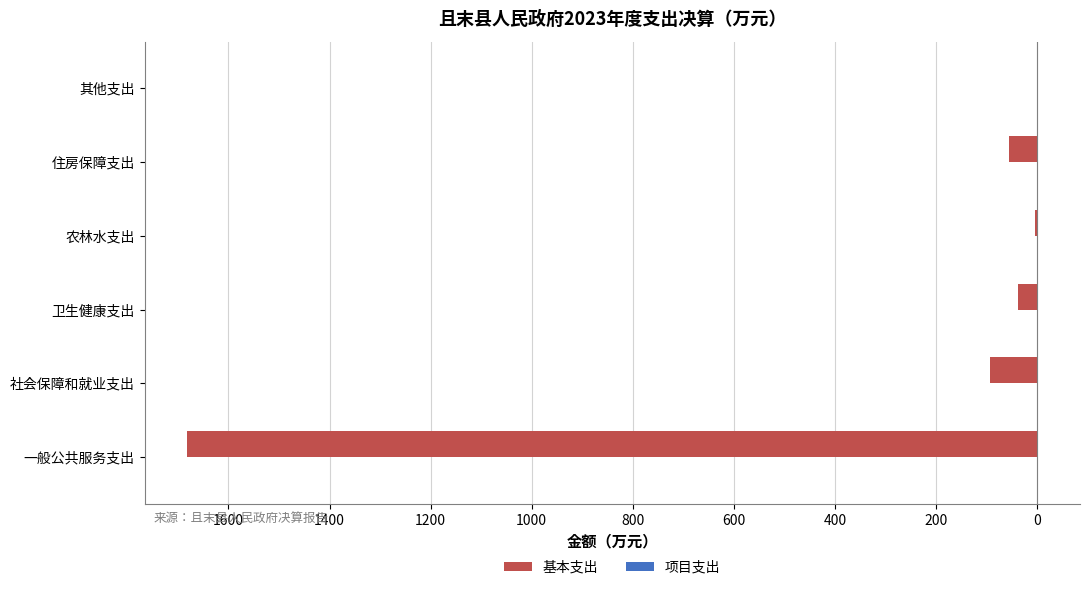

What is the sum of all 项目支出 values?

0.9